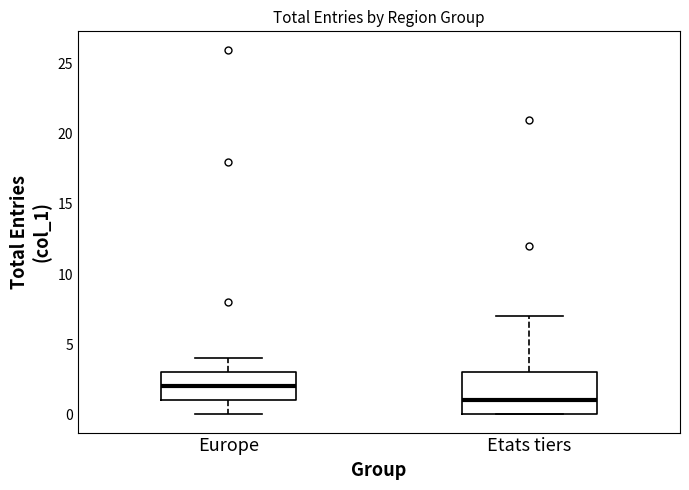

Reading left to right, read every box against the y-axis: the position of its median line, the range the box covers, and the ends of its whiskers. The values are not printed on the chart, so give them approximately, as read against the axis.

Europe: median 2, box 1 to 3, whiskers 0 to 4
Etats tiers: median 1, box 0 to 3, whiskers 0 to 7